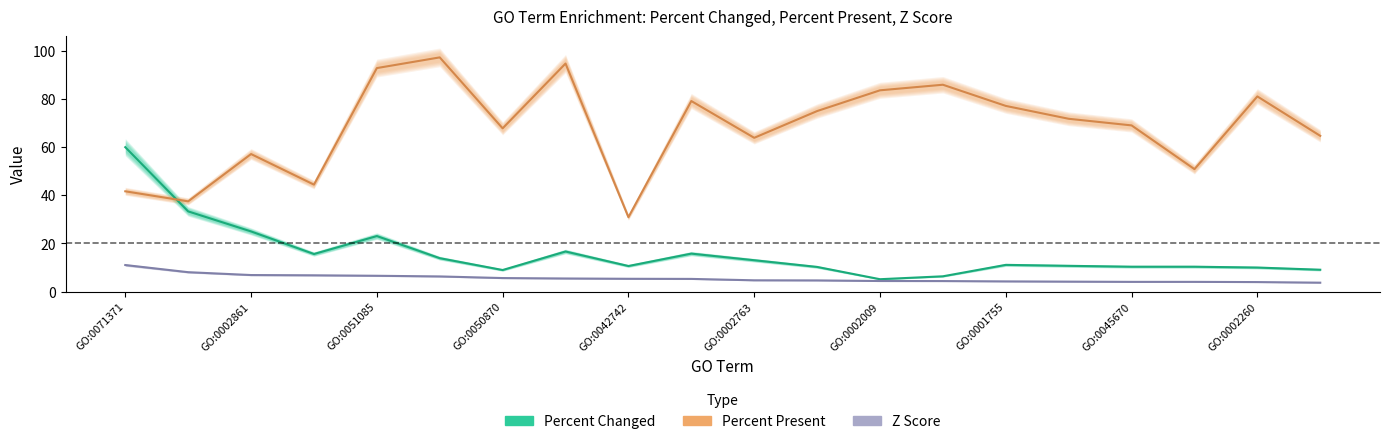

True or false: Percent Present and Z Score cross at least once.

False